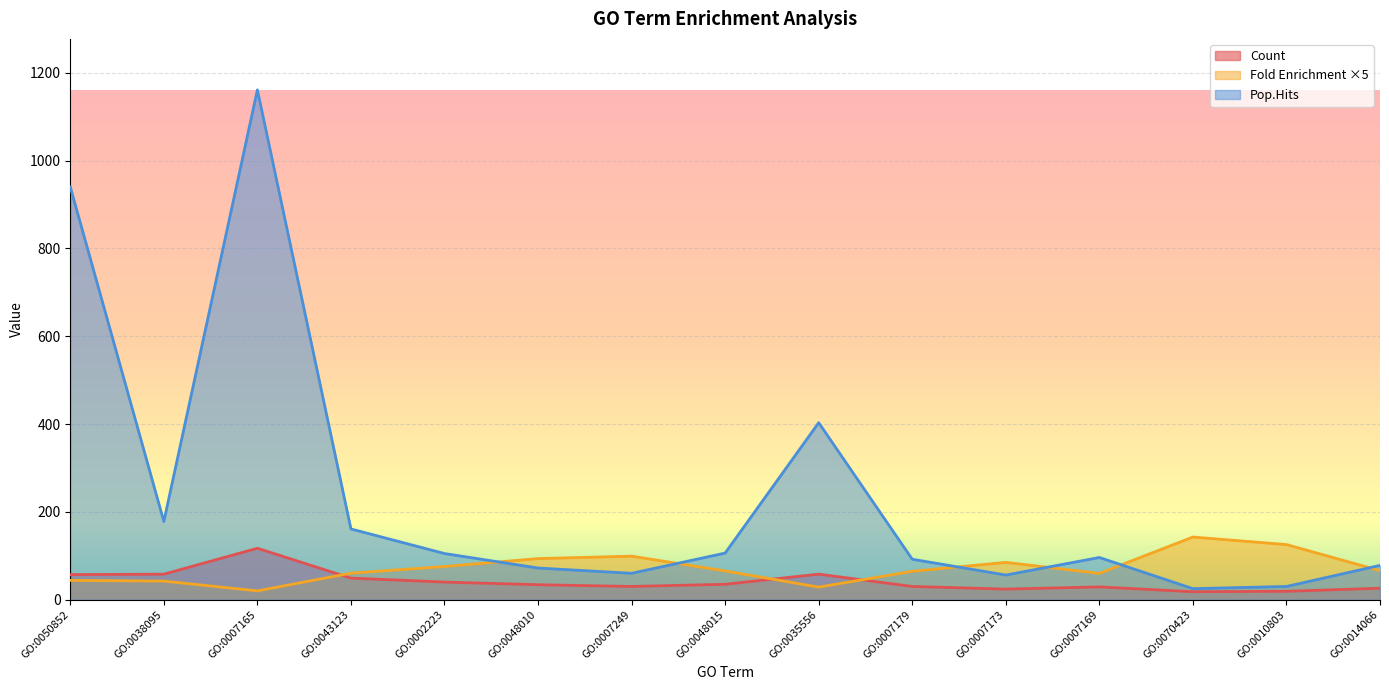

How many data points in Pop.Hits are above 96?

7